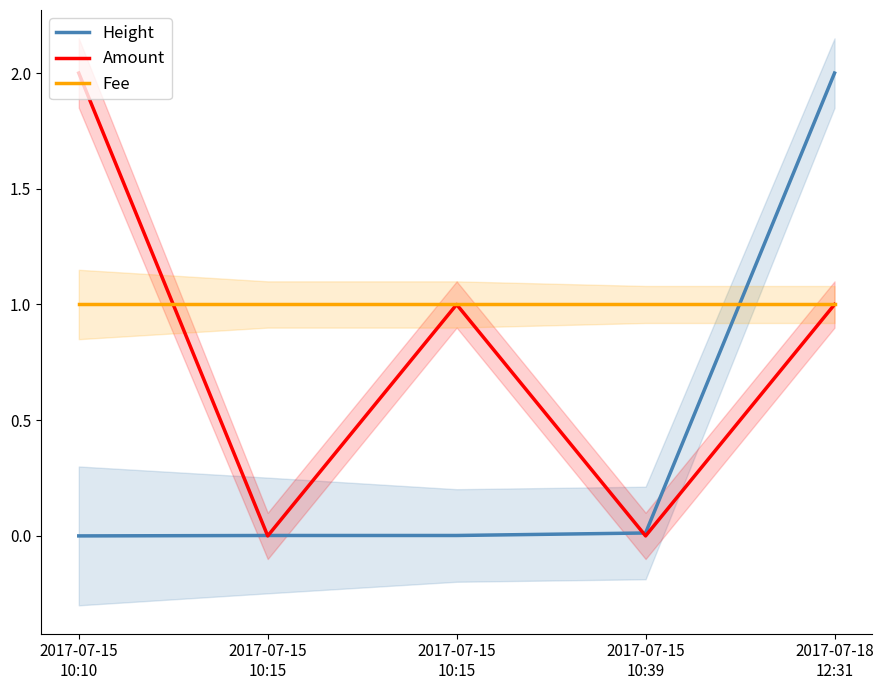

Which category has the lowest value in the Amount series?

2017-07-15
10:15